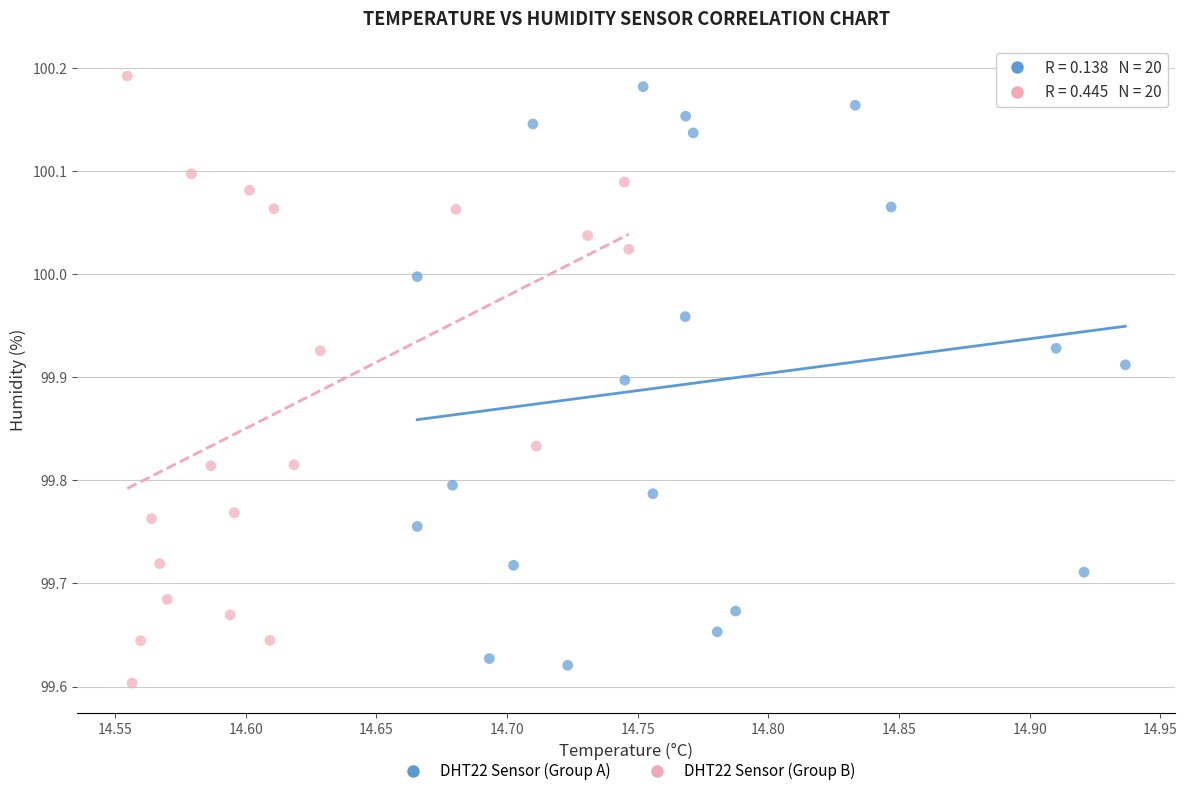

Which series reaches the minimum Y coordinate?

DHT22 Sensor (Group B)